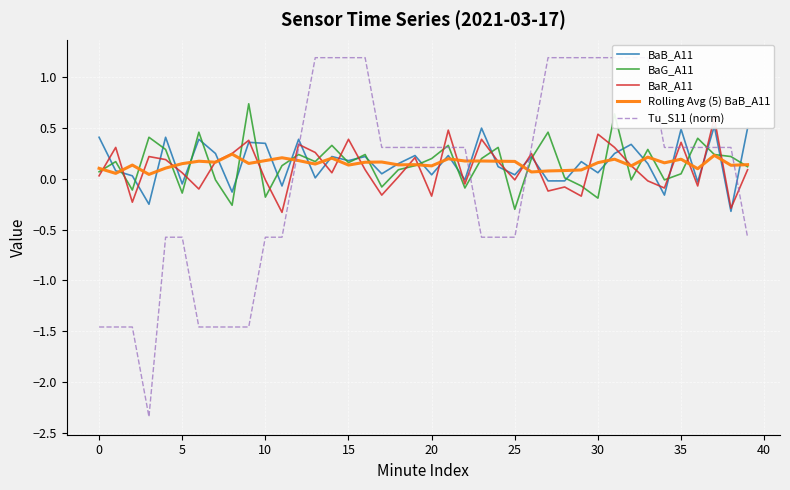

What is the difference between the maximum and minimum values in the BaB_A11 series?

0.8